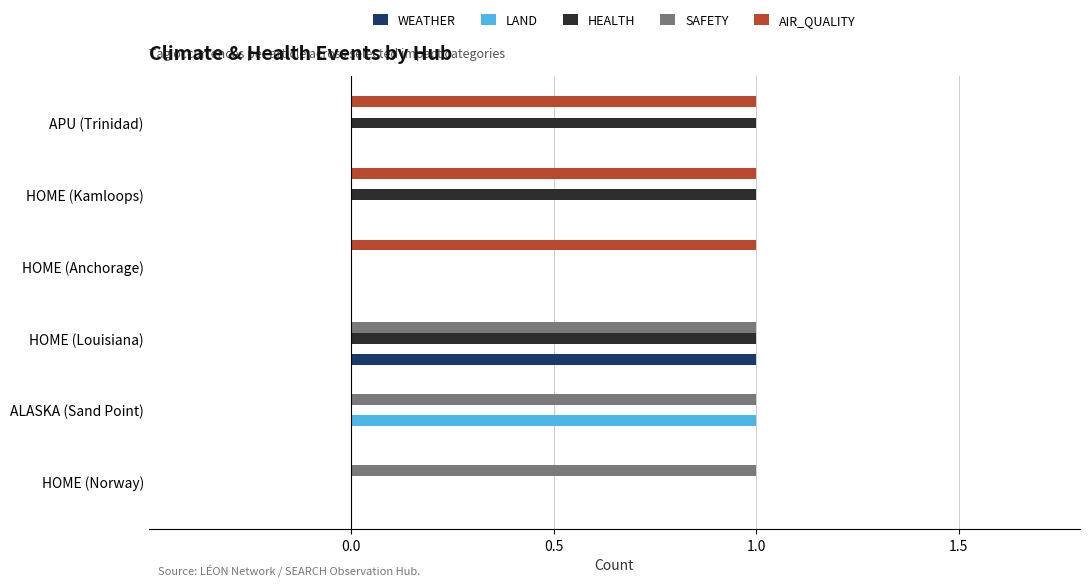

How many data points does each series have?

6